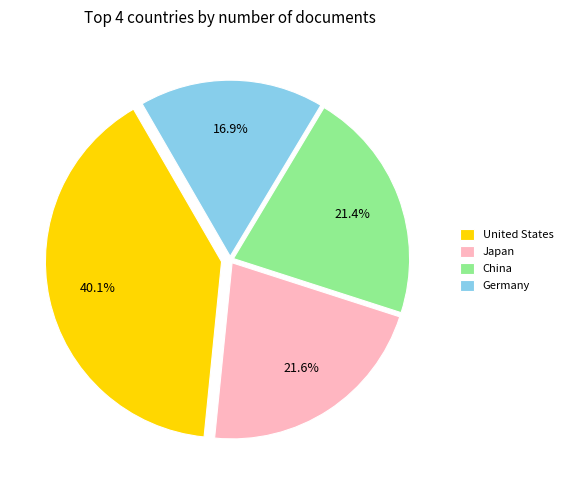

To the nearest percent, what is the average slice percentage?

25%